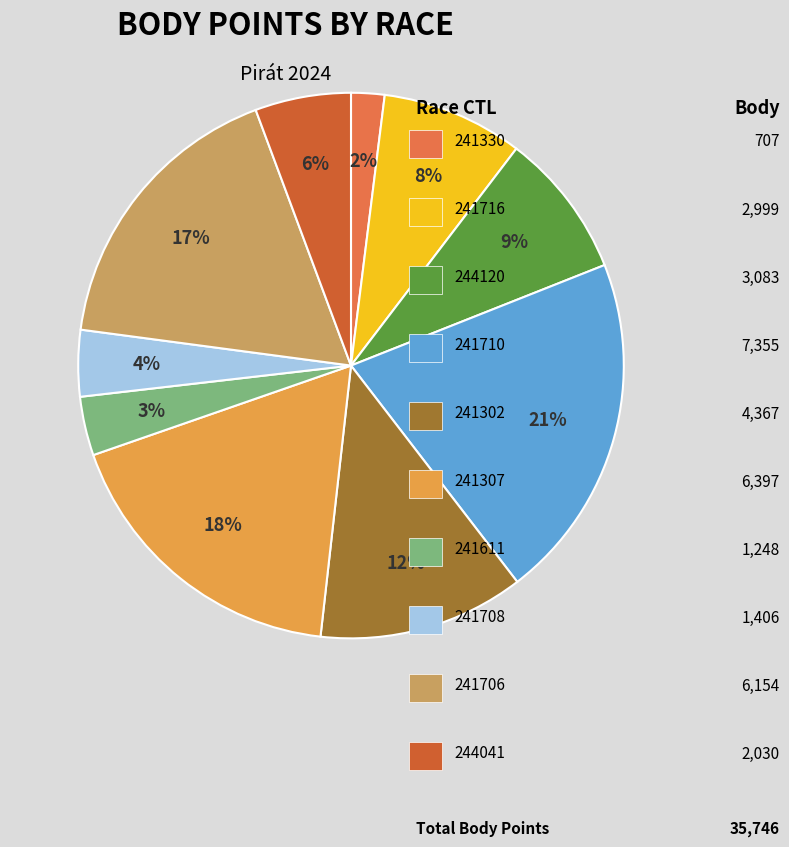

Is there a majority slice in this chart?

No